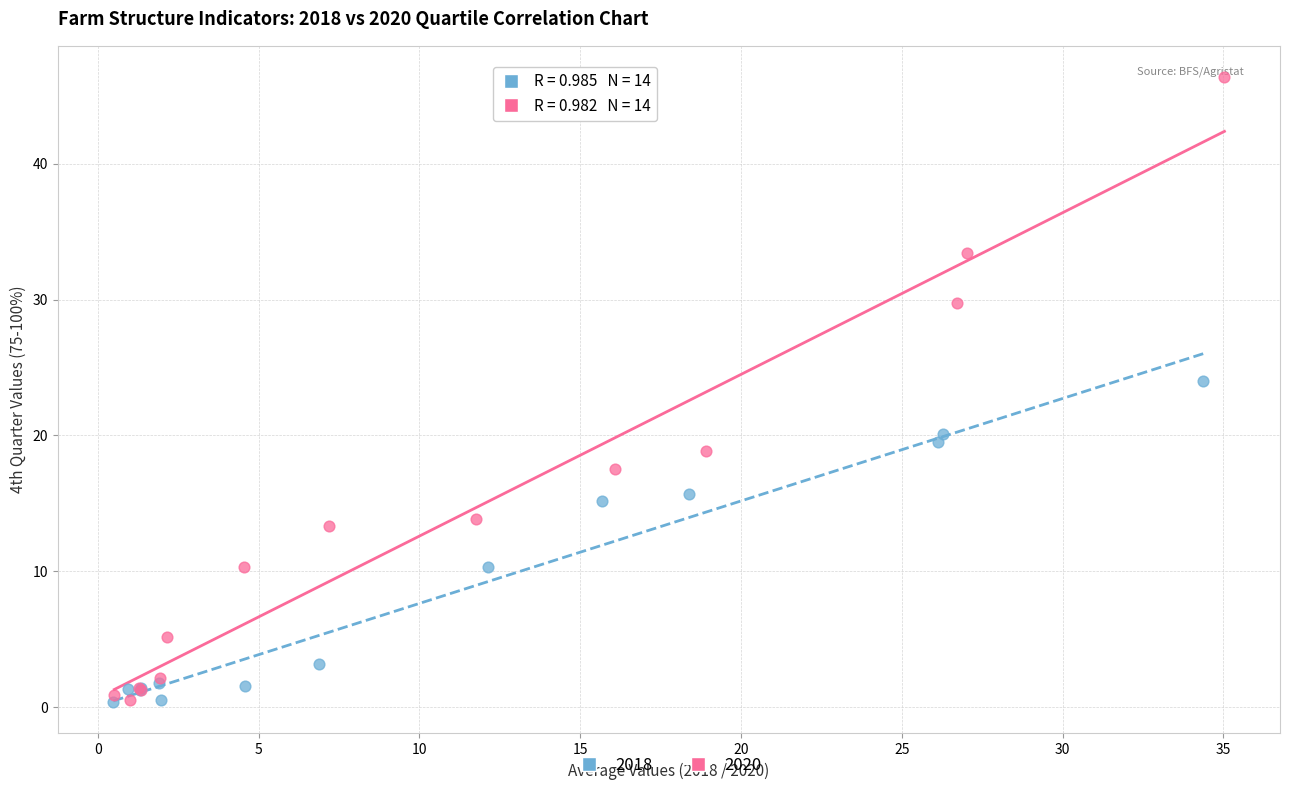

Which series contains the highest Y value?

2020